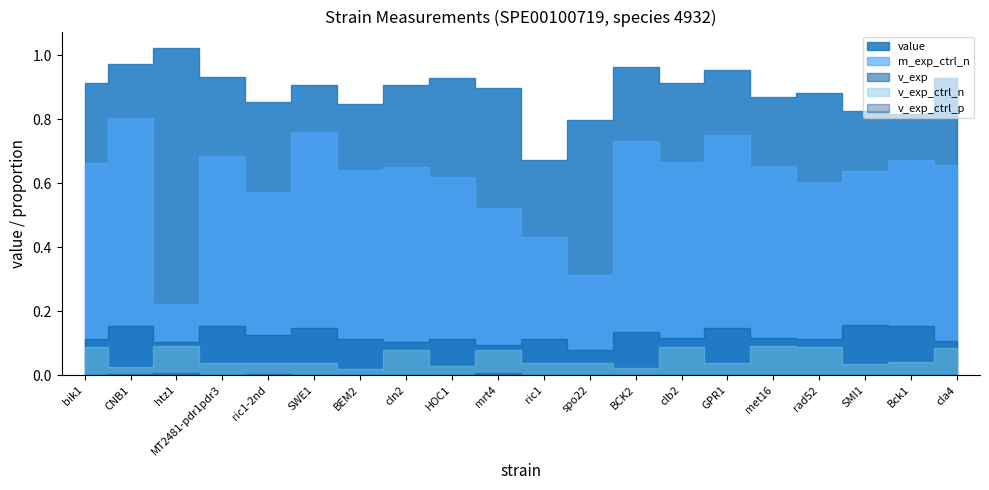

What is the difference between the maximum and second lowest values in the v_exp series?

0.1